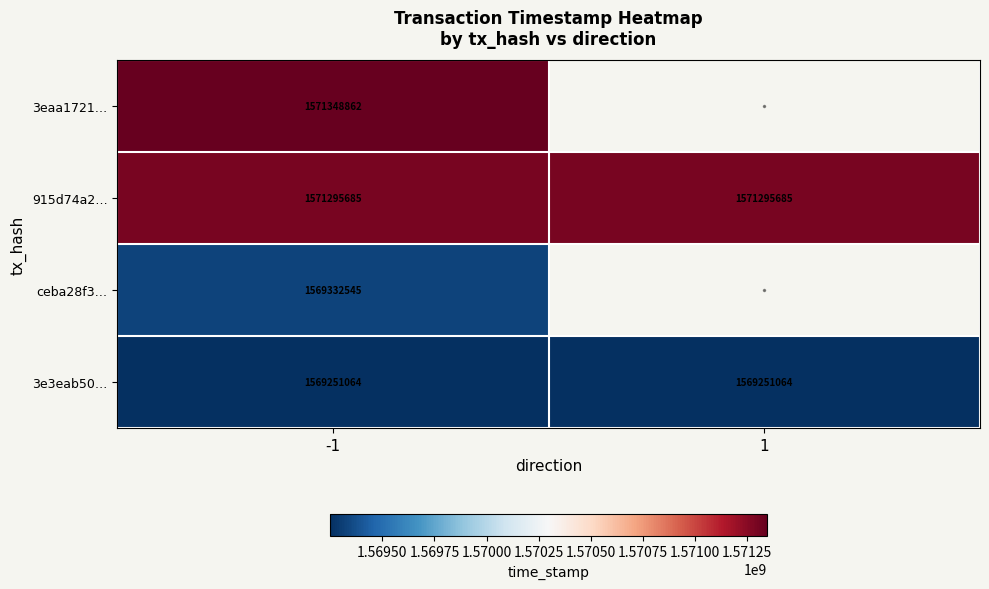

What value does the 3e3eab50… series have at 1?

1569251064